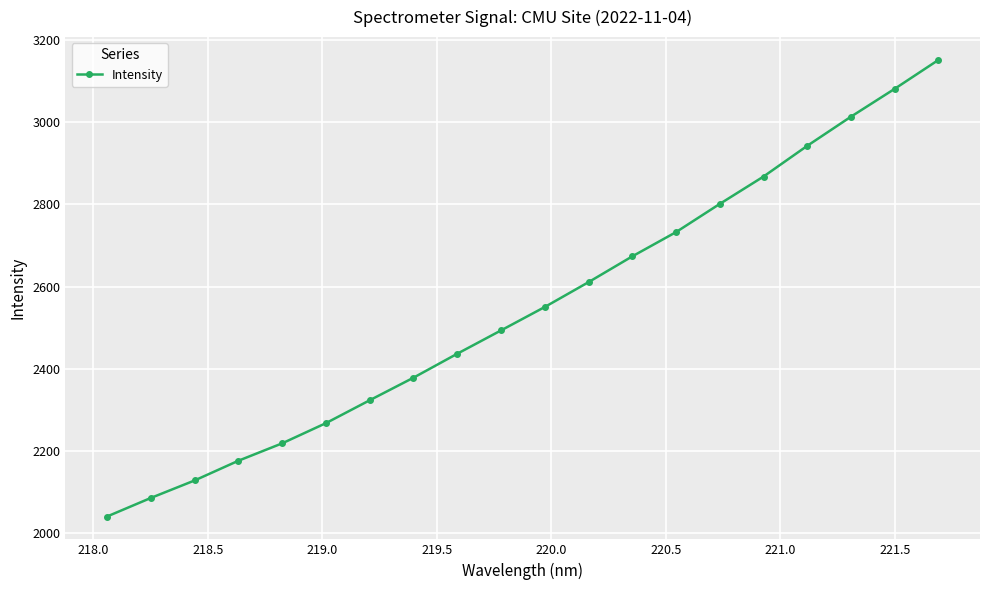

What is the maximum value shown in the chart?

3150.8